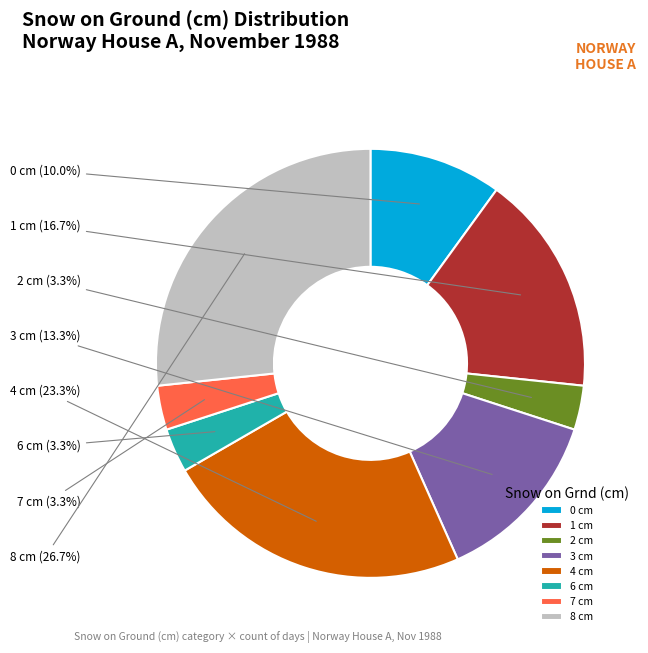

True or false: 2 cm accounts for 3% of the total.

True